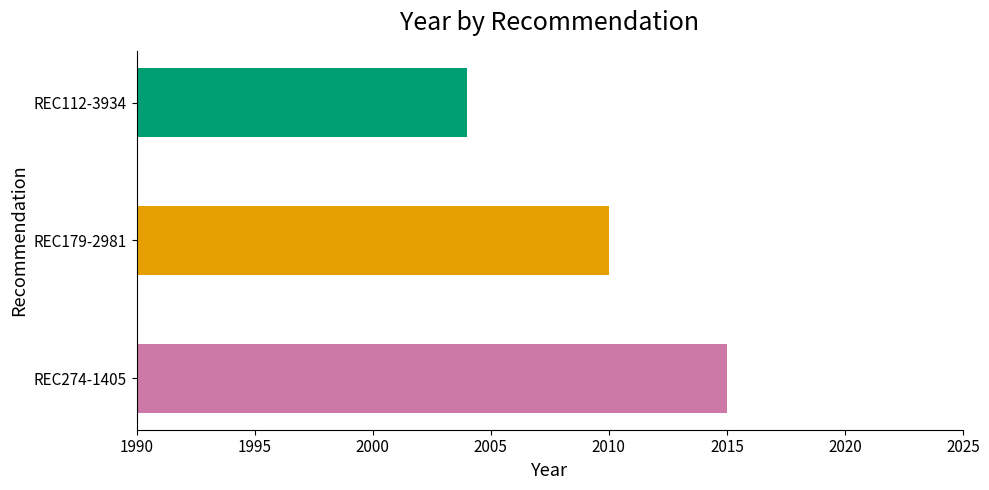

At which label is the value closest to 2009?

REC179-2981